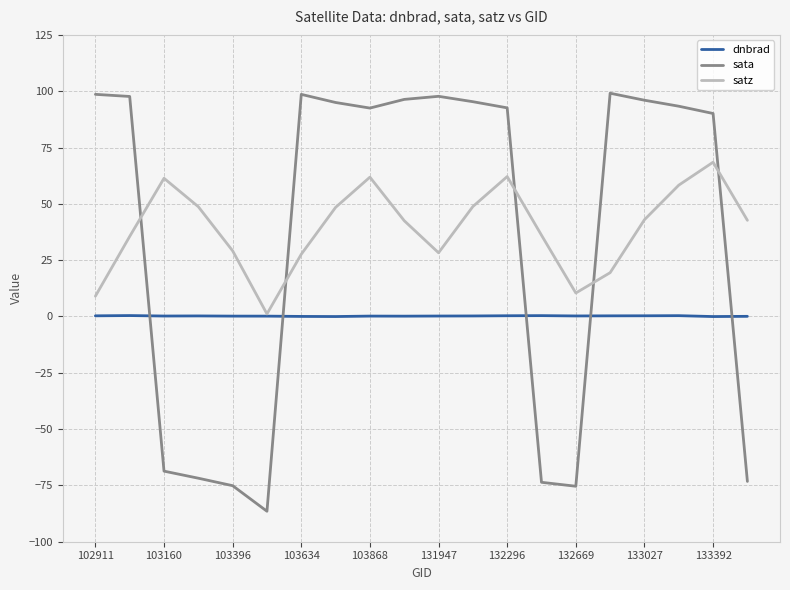

What is the greatest value displayed?

99.1